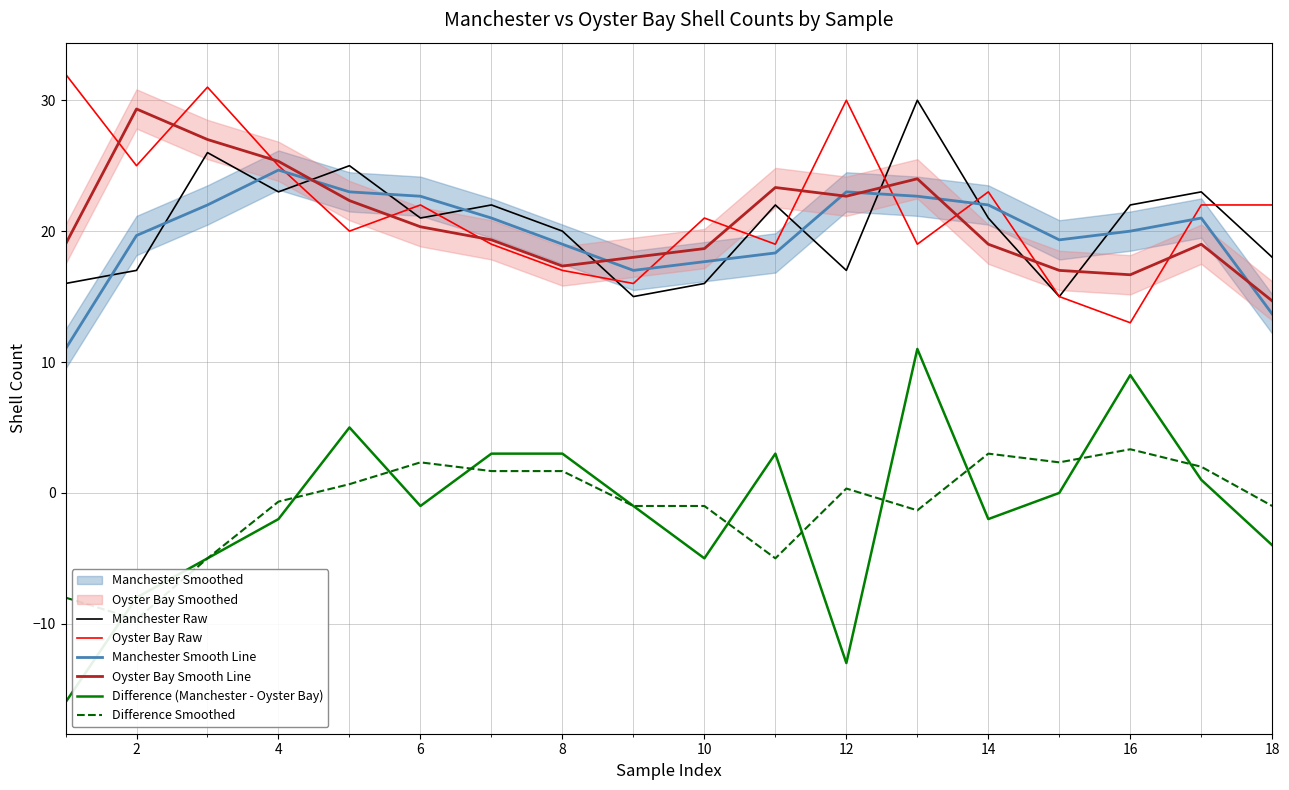

Which series has the widest spread of values?

Difference (Manchester - Oyster Bay)